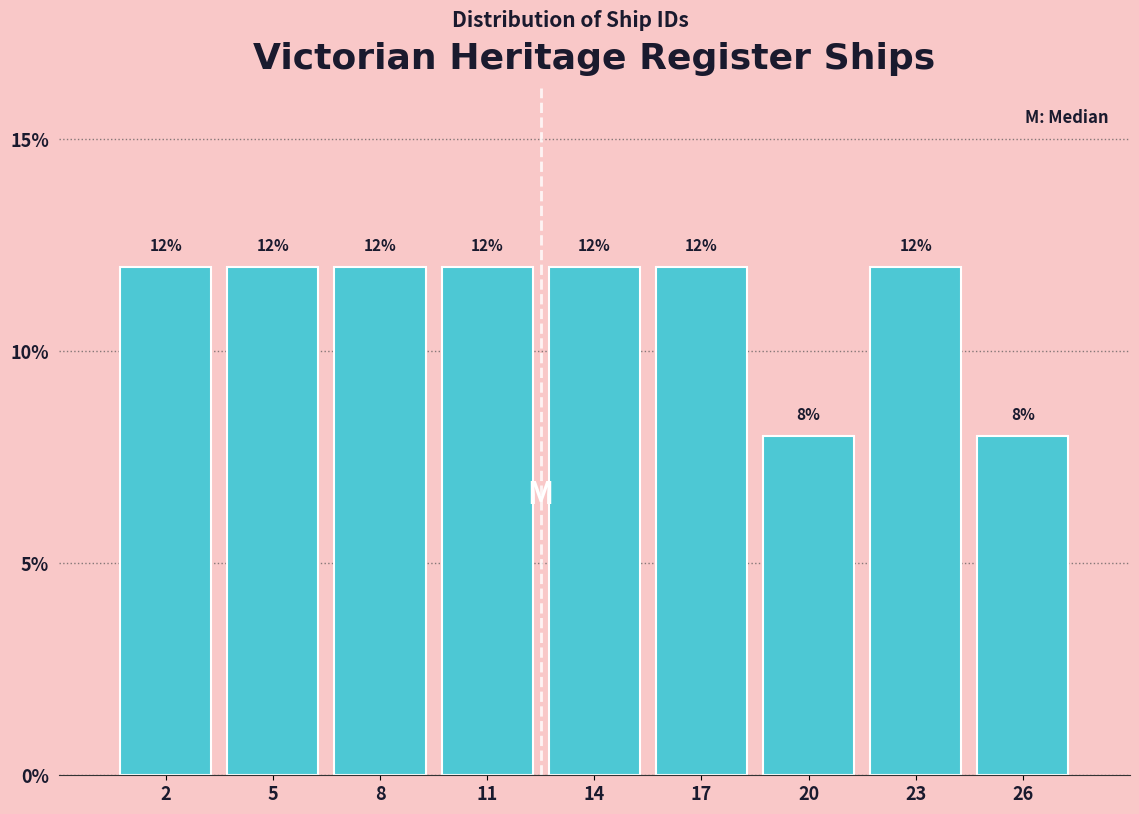

Reading left to right, extract all data points from this chart.

2=12	5=12	8=12	11=12	14=12	17=12	20=8	23=12	26=8